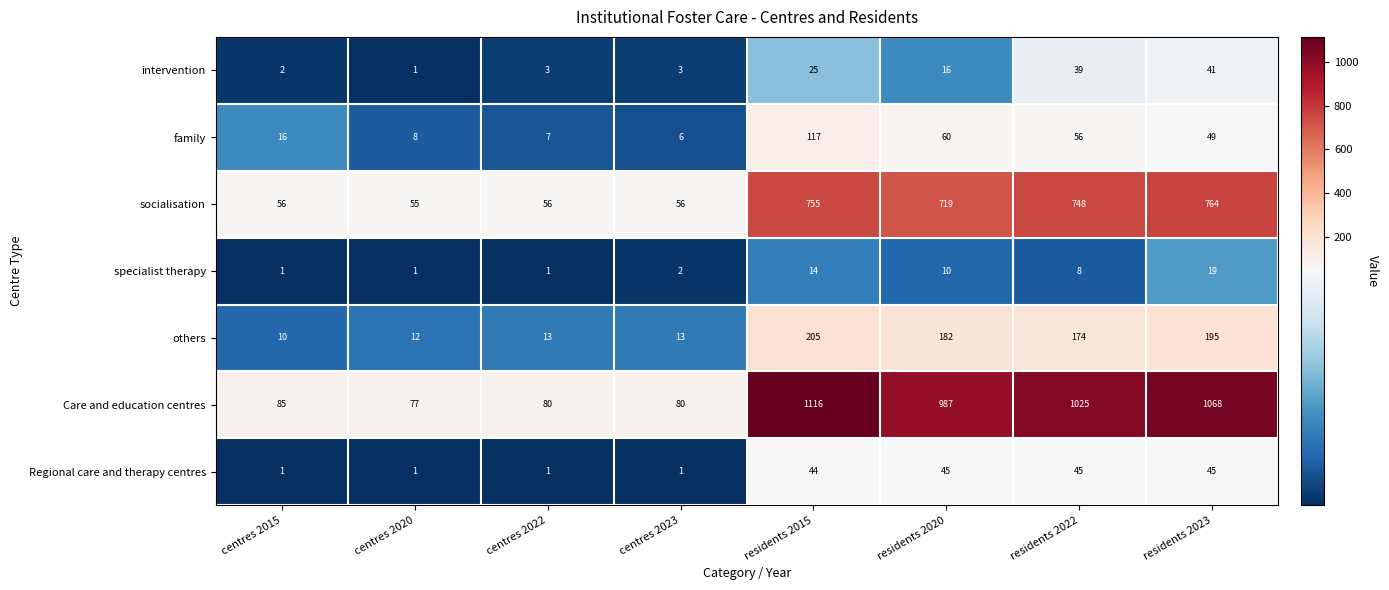

How many data points does each series have?

8